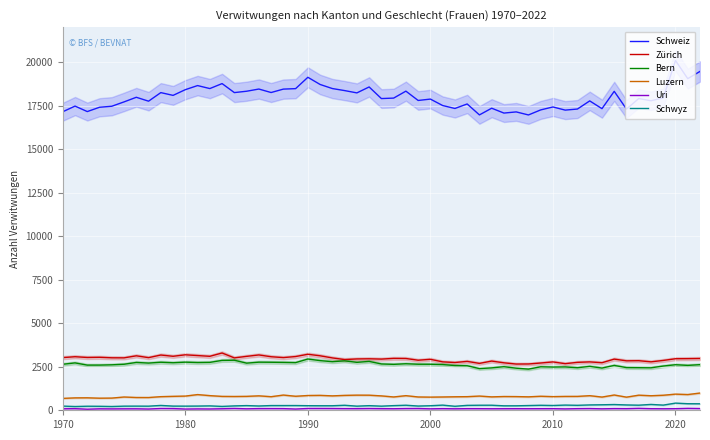

True or false: Luzern and Schweiz cross at least once.

False